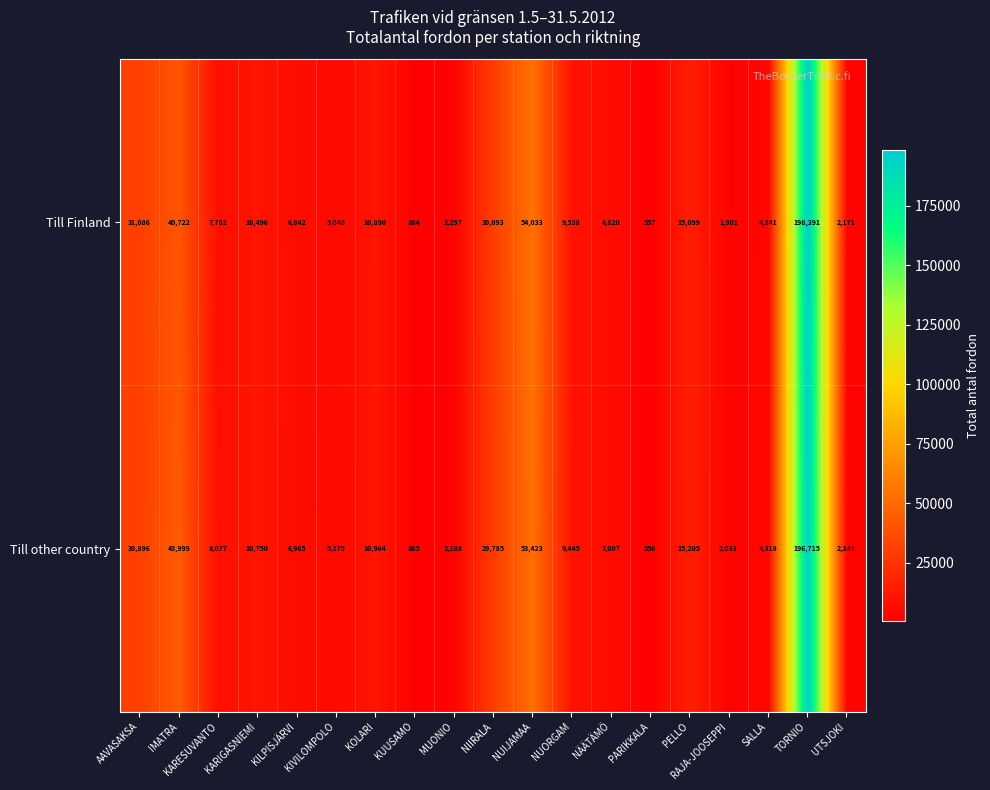

List the labels in order of Till other country value, largest first.

TORNIO, NUIJAMAA, IMATRA, AAVASAKSA, NIIRALA, PELLO, KOLARI, KARIGASNIEMI, NUORGAM, KARESUVANTO, NÄÄTÄMÖ, KILPISJÄRVI, KIVILOMPOLO, SALLA, MUONIO, UTSJOKI, RAJA-JOOSEPPI, KUUSAMO, PARIKKALA